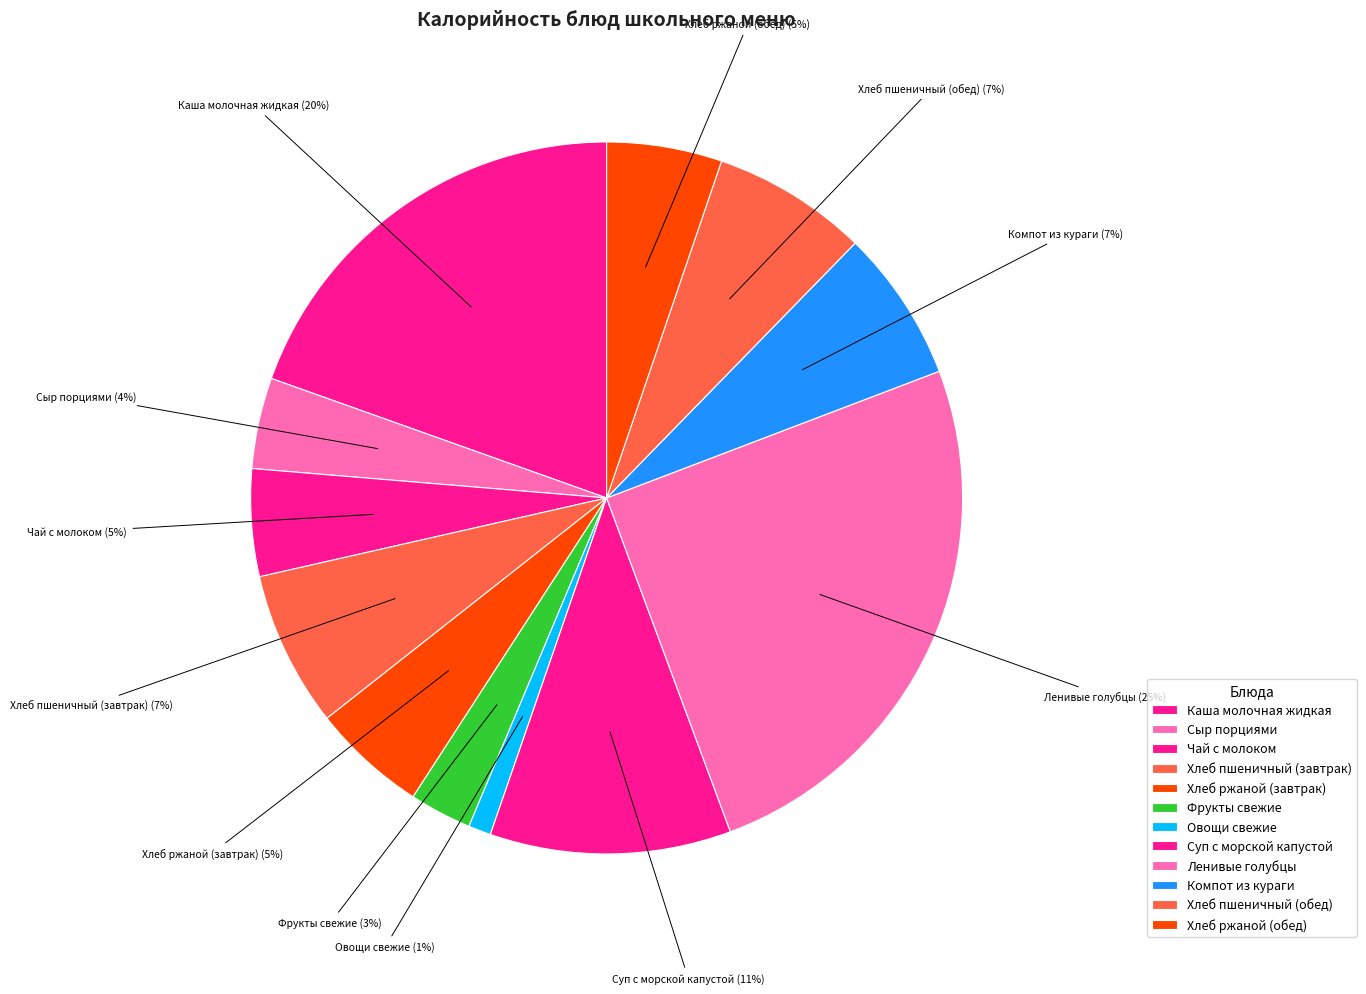

Is Хлеб ржаной (обед) the majority of the pie?

No